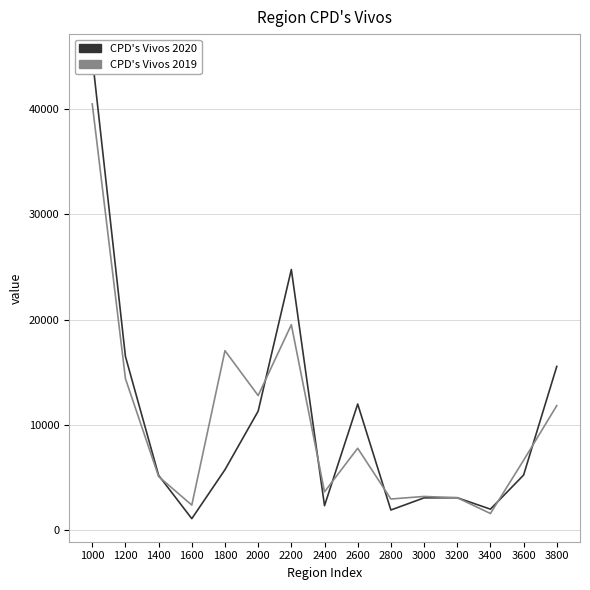

What is the average value of the CPD's Vivos 2020 series?

10293